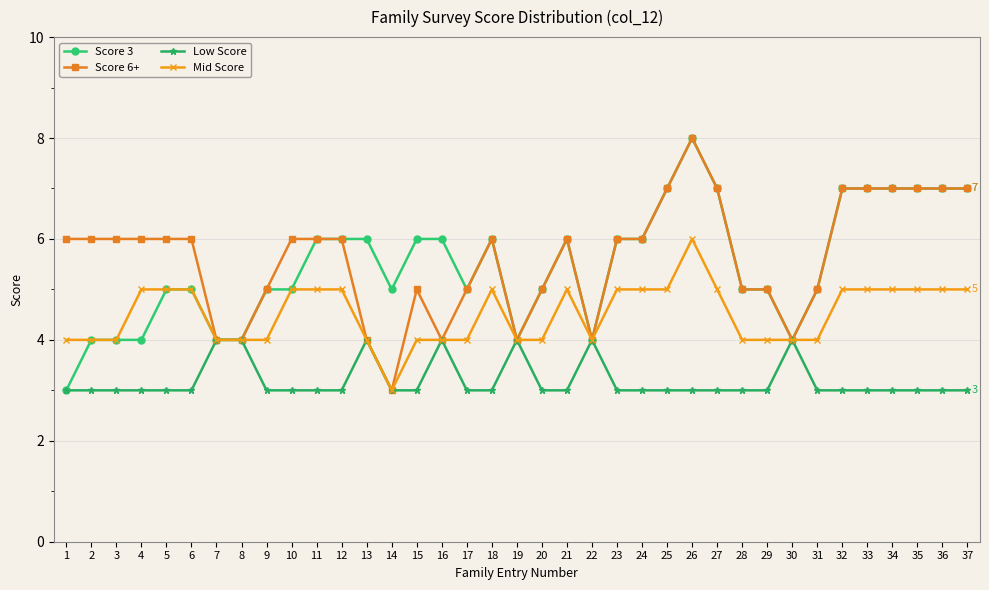

Is this an area chart (filled region under the line)?

No